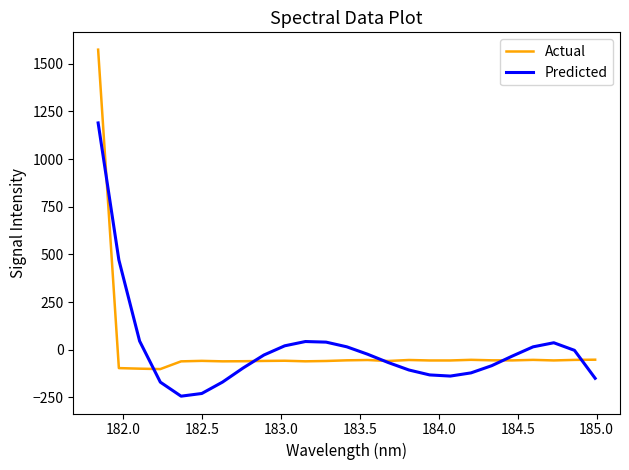

Rank the series by their maximum value, from lowest to highest.

Predicted, Actual